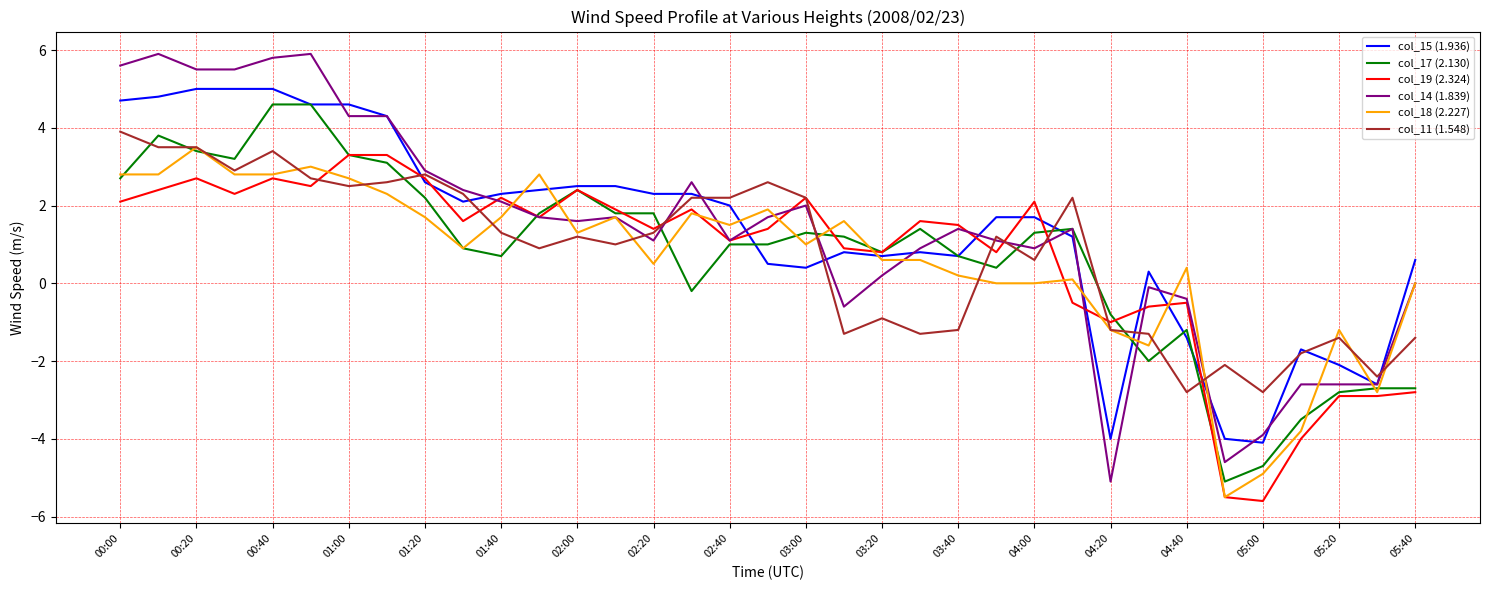

True or false: col_15 (1.936) has more than 0 interior local peaks.

True